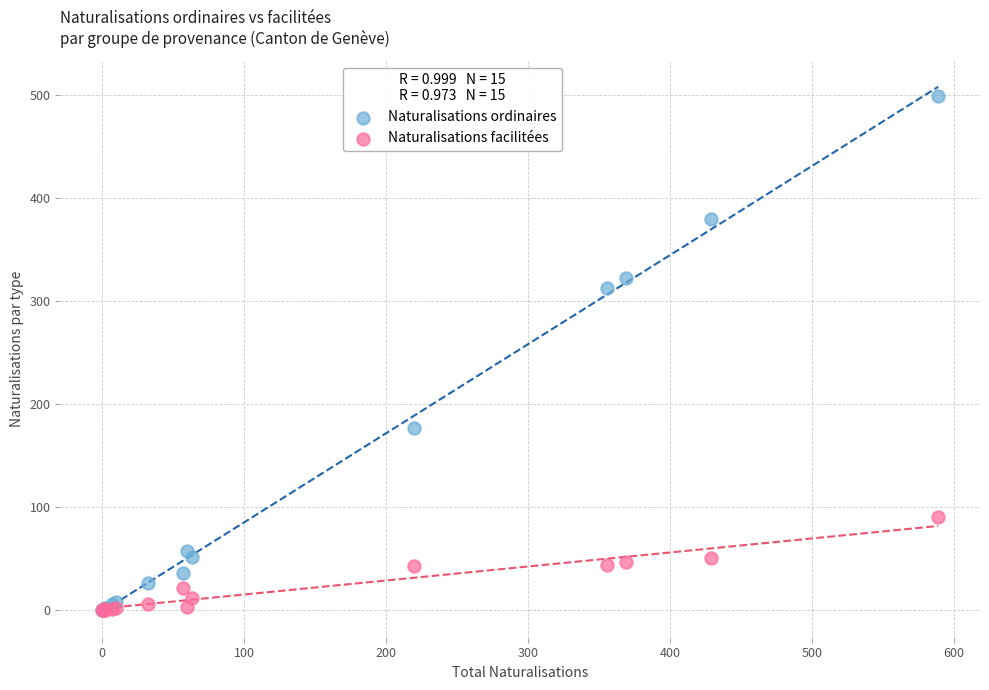

What are all the series names shown in the legend?

Naturalisations ordinaires, Naturalisations facilitées